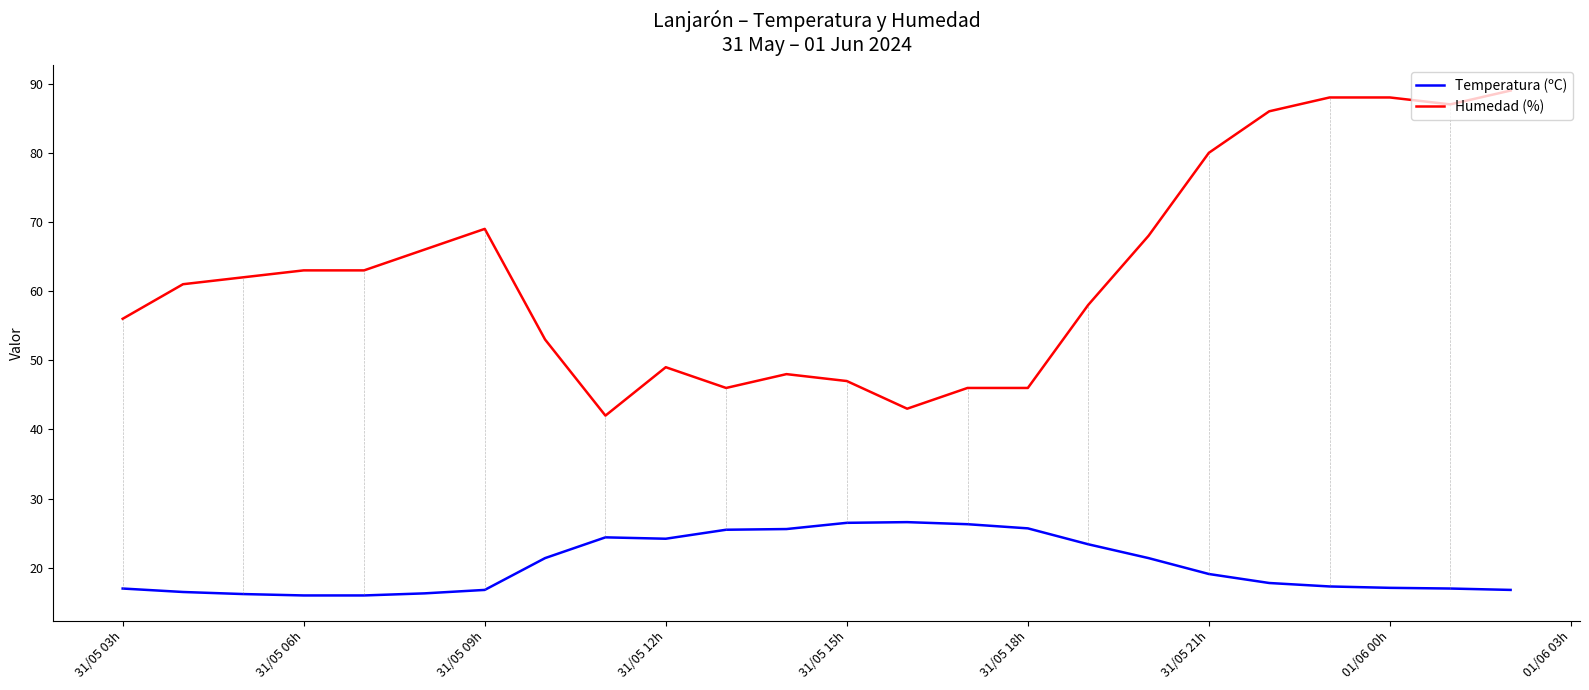

Which series has the largest total across all categories?

Humedad (%)